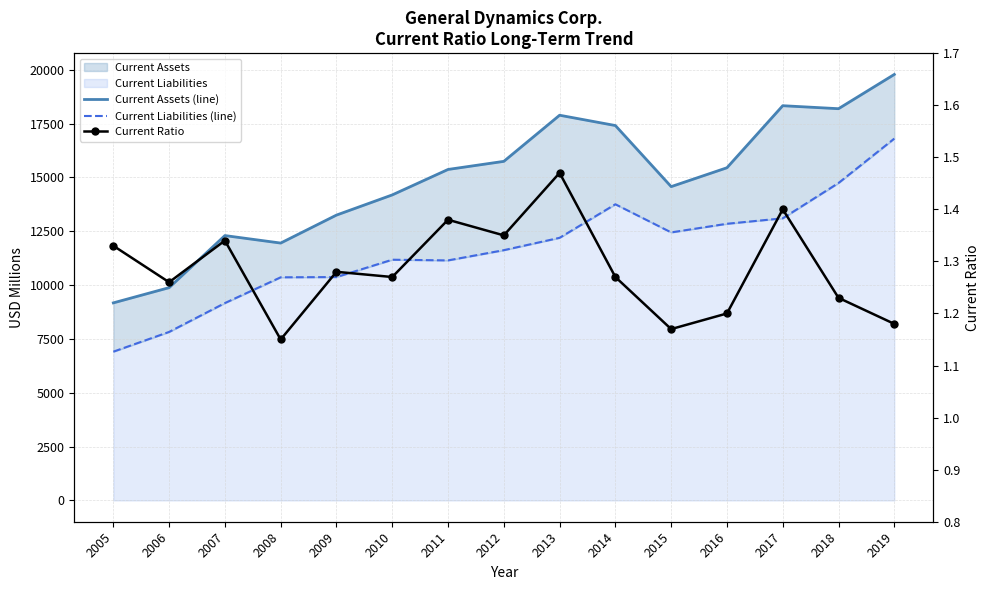

Reading right to left, transcribe all the data shown in this chart.

Current Assets (line): 19780.0	18189.0	18328.0	15447.0	14571.0	17407.0	17886.0	15744.0	15368.0	14186.0	13249.0	11950.0	12298.0	9880.0	9173.0
Current Liabilities (line): 16801.0	14739.0	13099.0	12846.0	12445.0	13751.0	12194.0	11620.0	11145.0	11177.0	10371.0	10360.0	9164.0	7824.0	6907.0
Current Ratio: 1.2	1.2	1.4	1.2	1.2	1.3	1.5	1.4	1.4	1.3	1.3	1.1	1.3	1.3	1.3